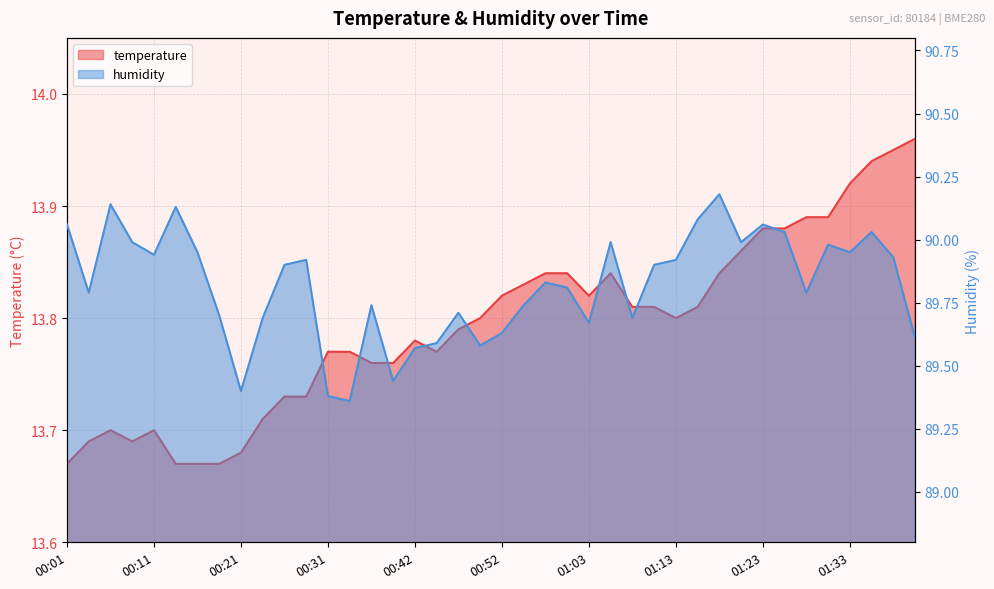

Where is the first local maximum for temperature?

00:06